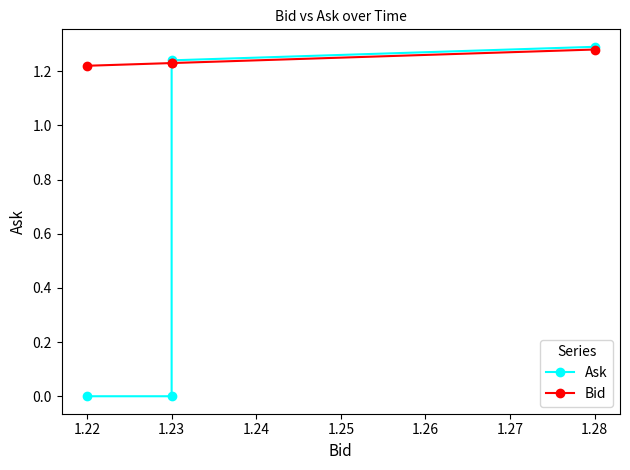

How many times do Ask and Bid cross each other?

1